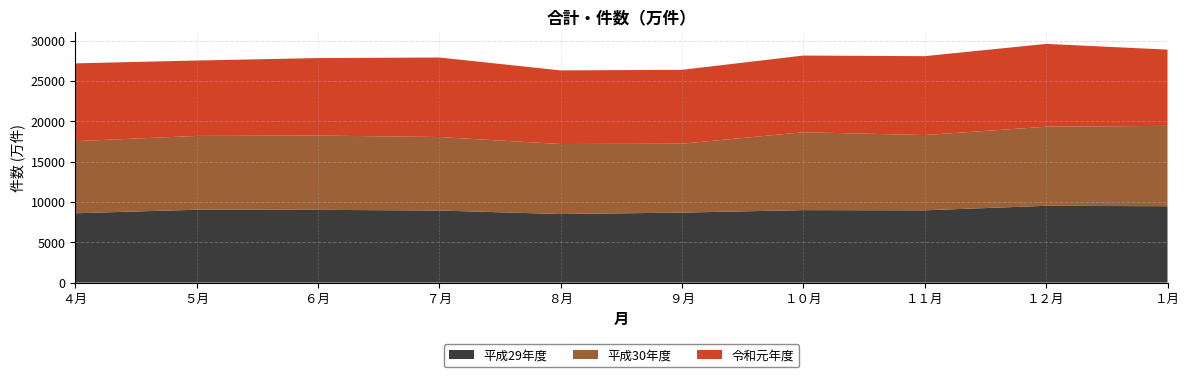

Reading left to right, what are all the values shown in this chart?

平成29年度: 8592.1	9033.0	9017.8	8934.1	8497.7	8676.9	8984.3	8957.7	9518.7	9467.3
平成30年度: 8936.6	9144.2	9207.7	9108.5	8678.9	8540.1	9652.4	9330.6	9803.1	9959.1
令和元年度: 9642.4	9346.6	9601.6	9856.5	9123.2	9154.9	9504.8	9777.0	10264.8	9449.9